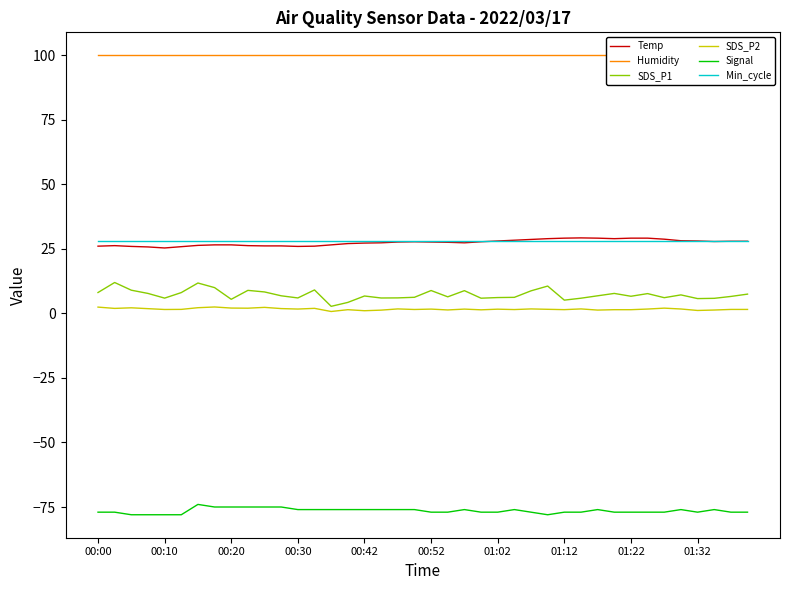

True or false: SDS_P2 and Min_cycle intersect in this chart.

False